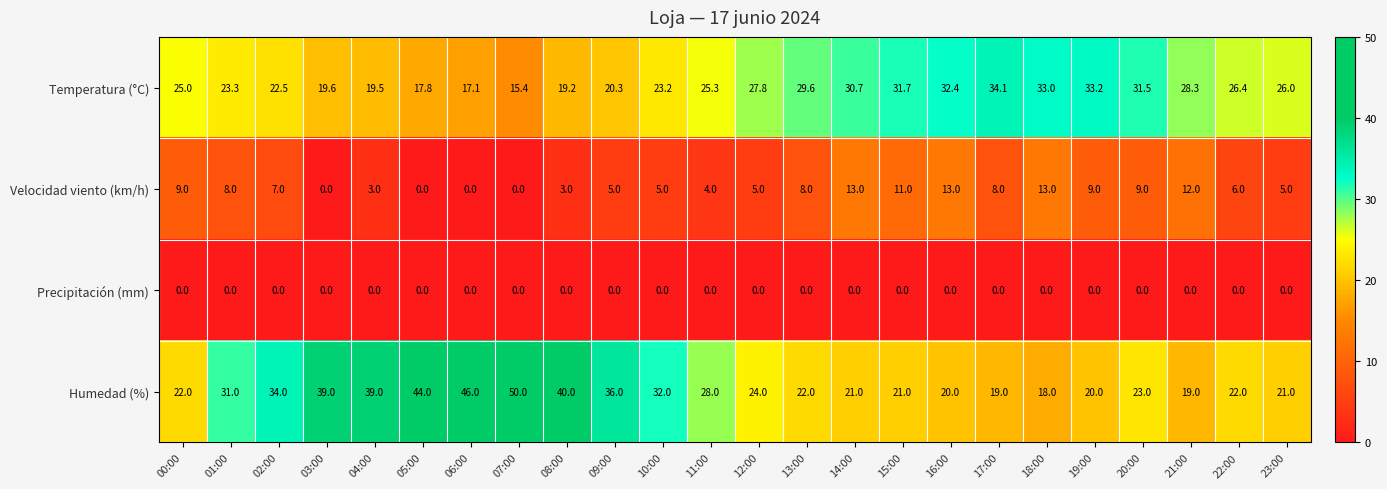

At 12:00, list the series in order from smallest to largest.

Precipitación (mm), Velocidad viento (km/h), Humedad (%), Temperatura (°C)